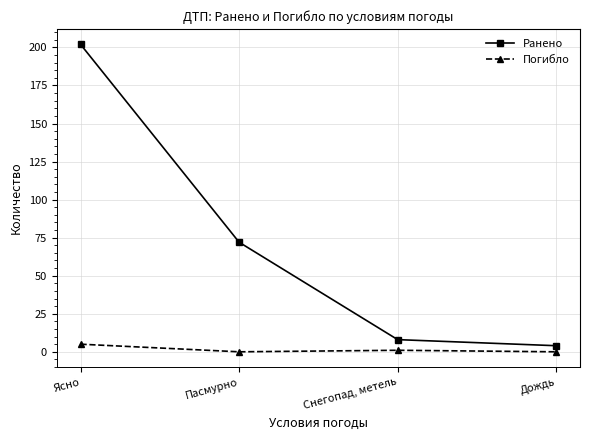

At which category is the sum across all series the highest?

Ясно